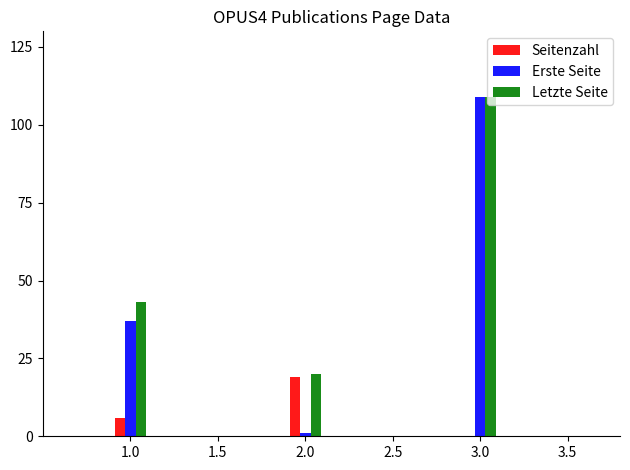

What is the spread (max minus min) of values at 1.0?

37